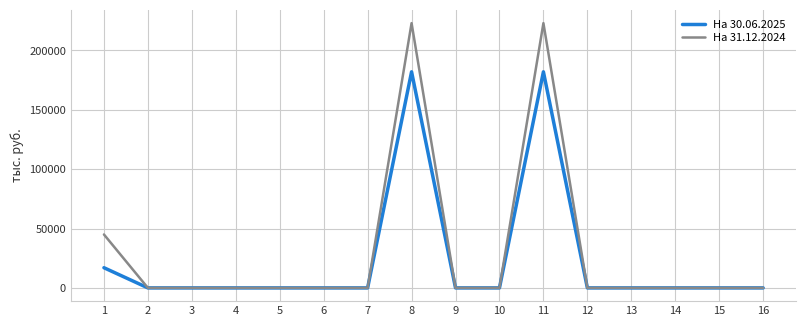

Rank the series by their maximum value, from highest to lowest.

На 31.12.2024, На 30.06.2025